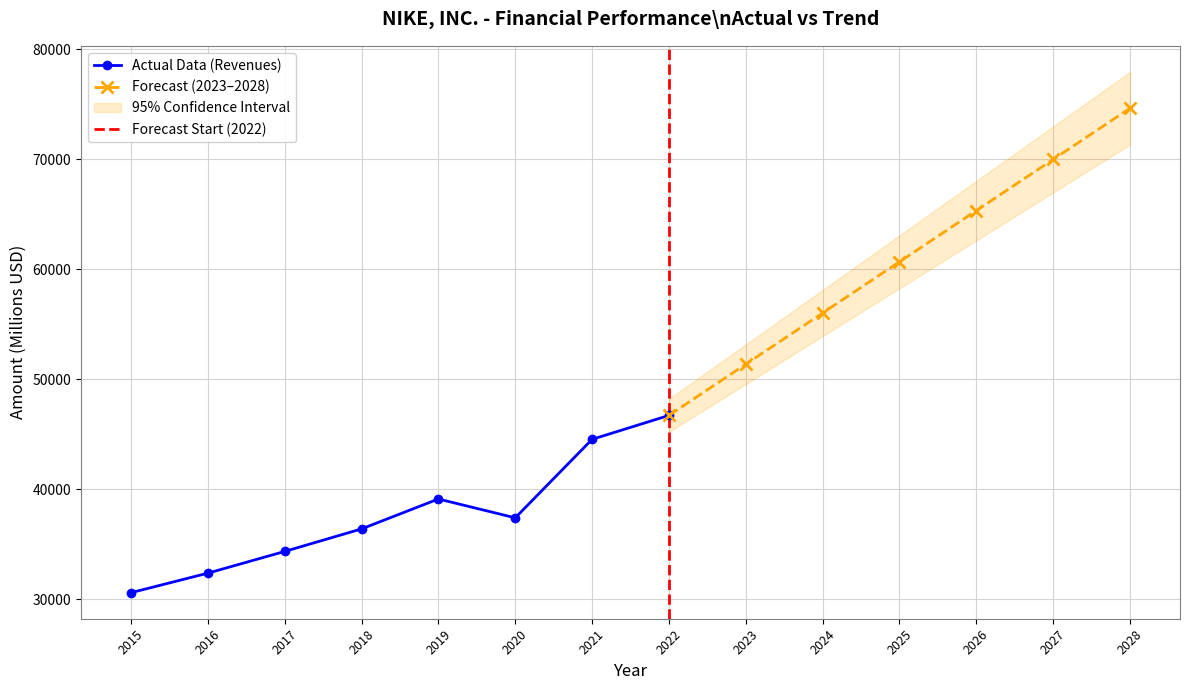

True or false: Actual Data (Revenues) has a value of 60779 at 2018.

False